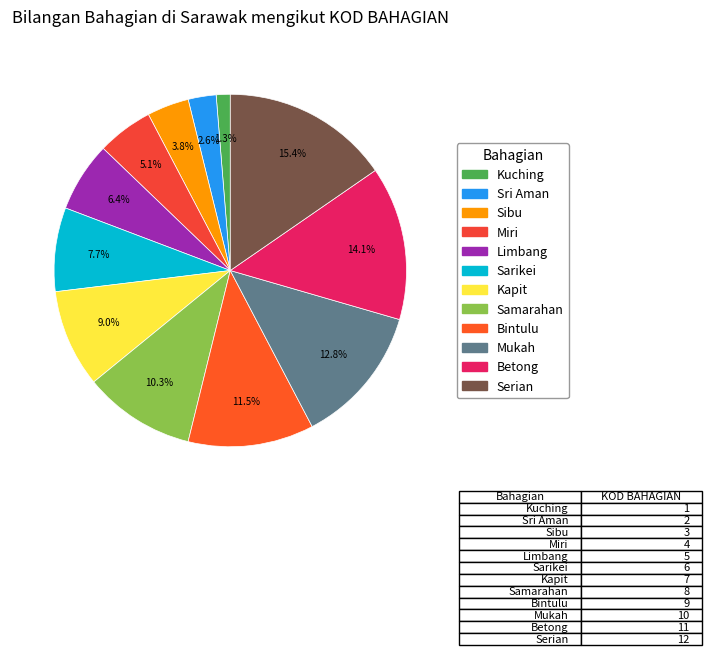

To the nearest percent, what portion does Mukah represent?

13%